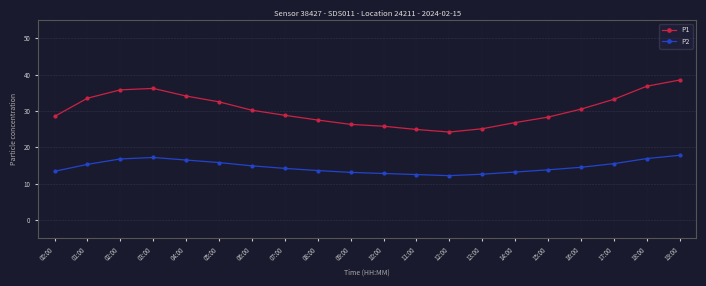

At 13:00, list the series in order from largest to smallest.

P1, P2